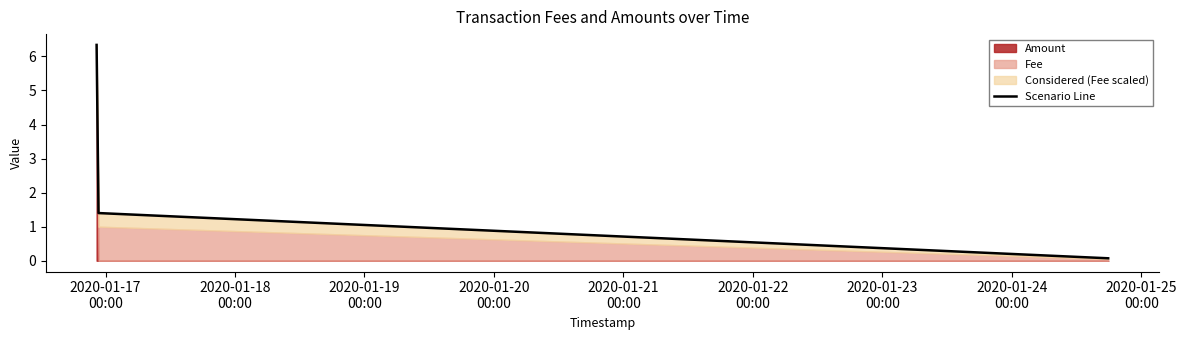

Does the chart have visible grid lines?

No